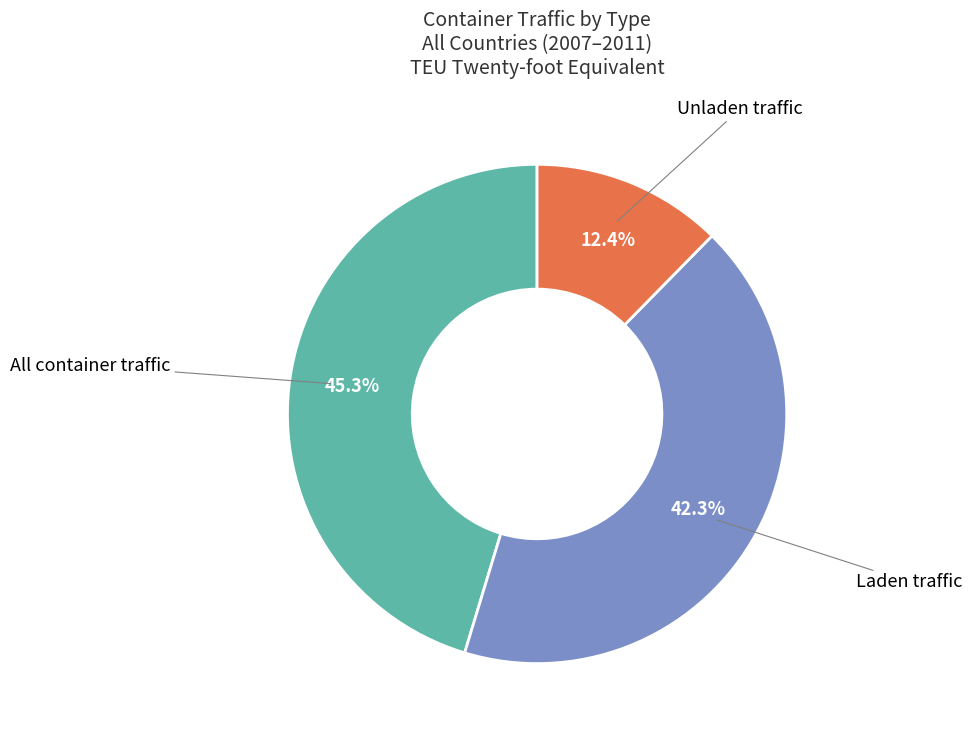

What is the smallest slice in the pie chart?

Unladen traffic